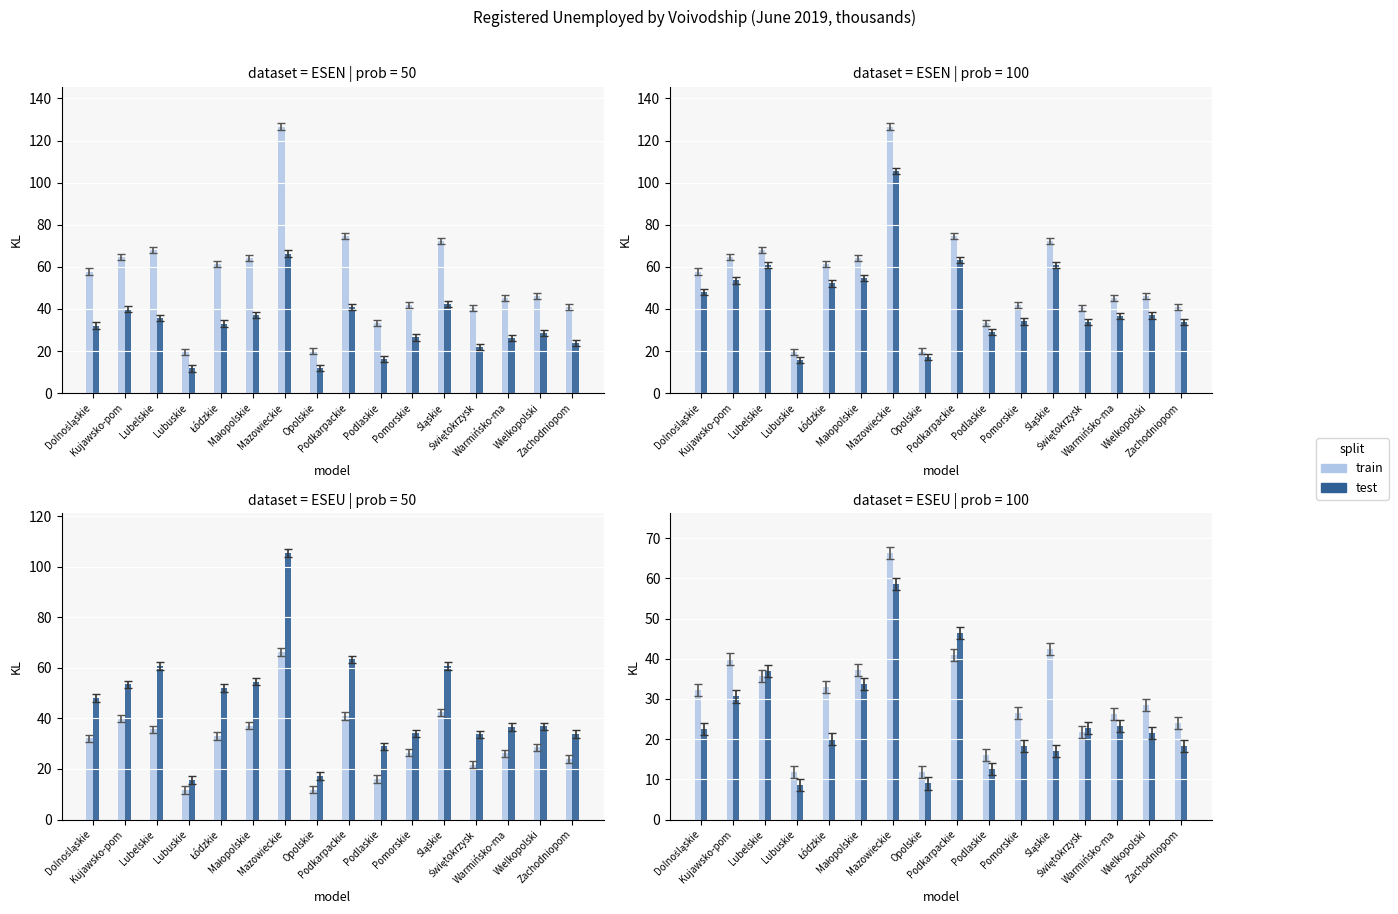

What is the label of the 9th bar from the right?

Opolskie